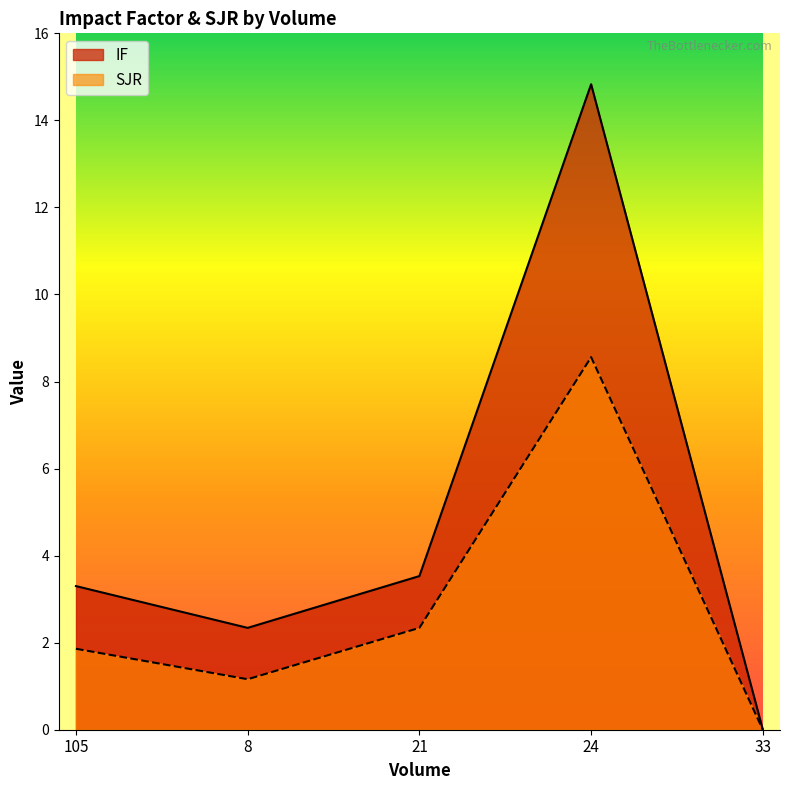

How many lines are shown in the chart?

2